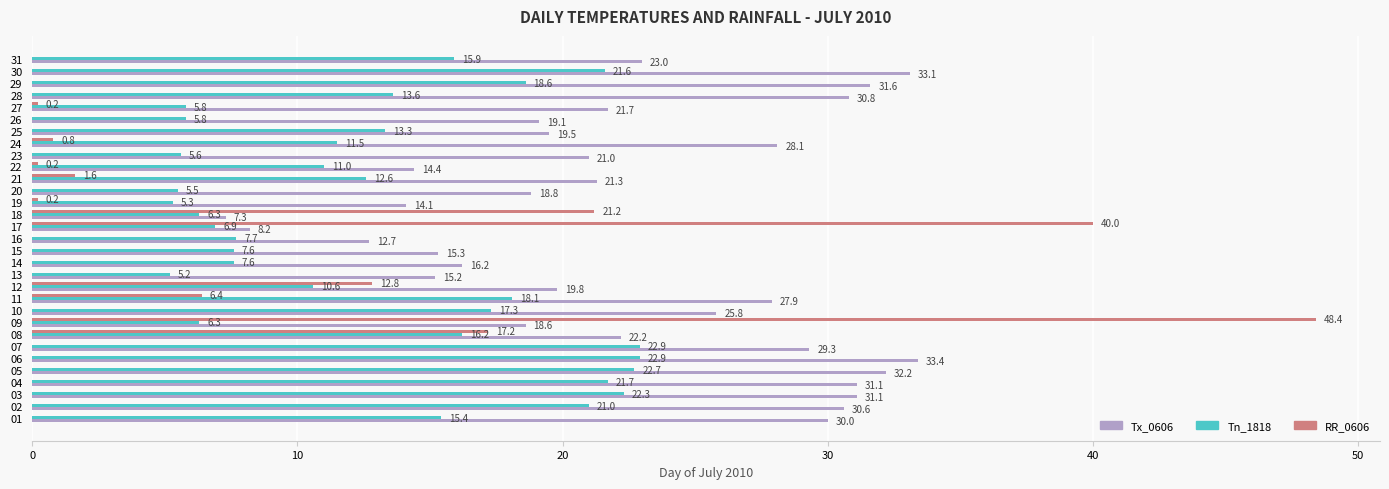

The value of Tx_0606 at 08 is 34.4. True or false?

False